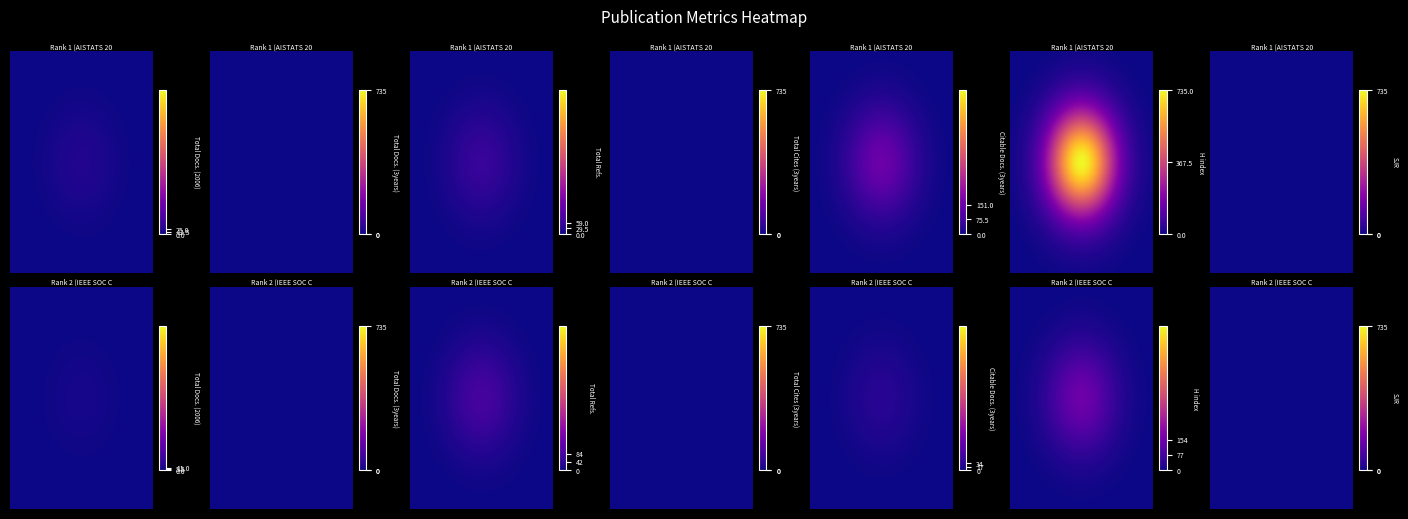

Count the Total Refs. values in the range 59 to 84.

2